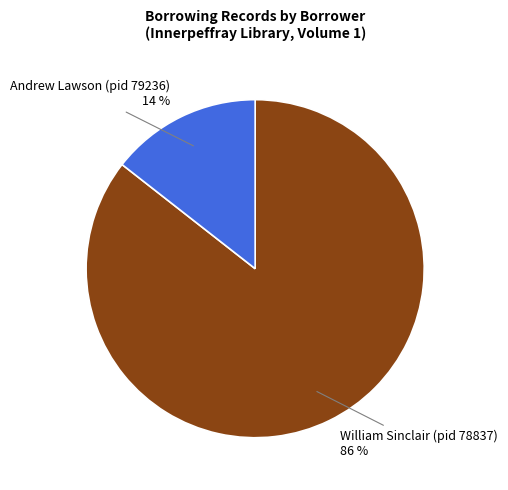

Is there any slice that represents more than half of the pie?

Yes